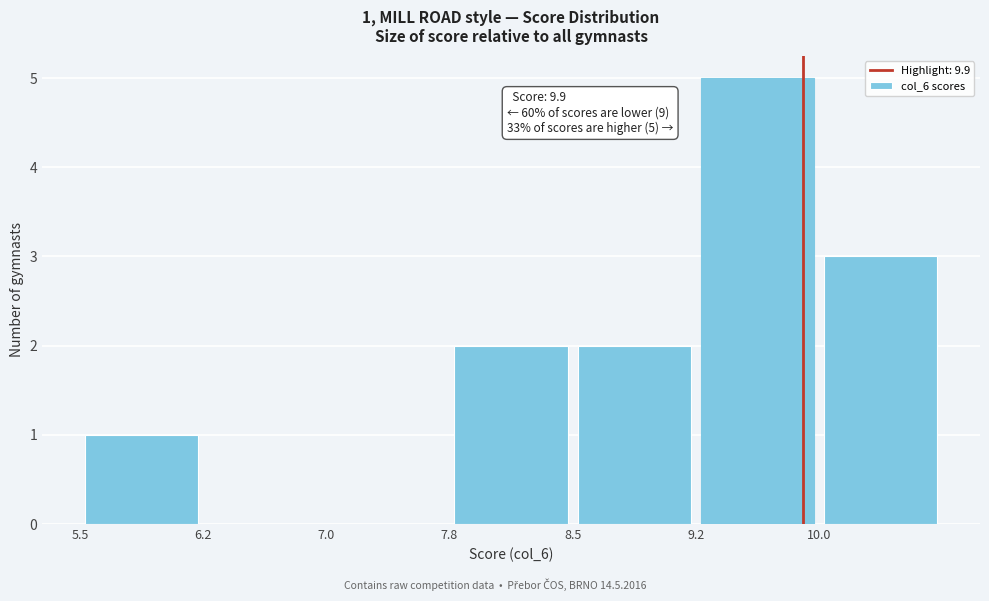

Over which range of the x-axis is the bar tallest?

9.25 to 10.00